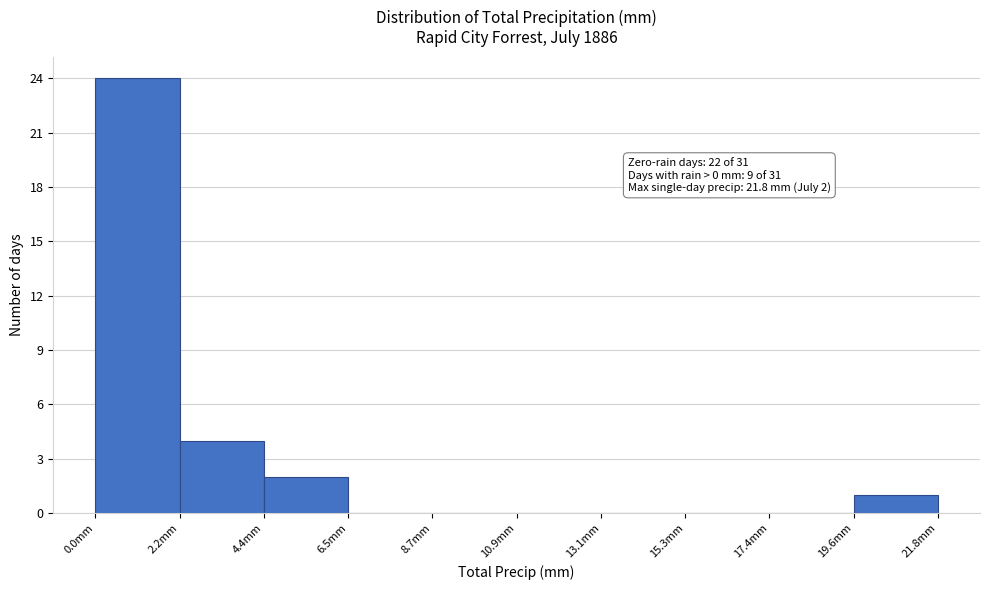

Over which range of the x-axis is the bar tallest?

0.0 to 2.0